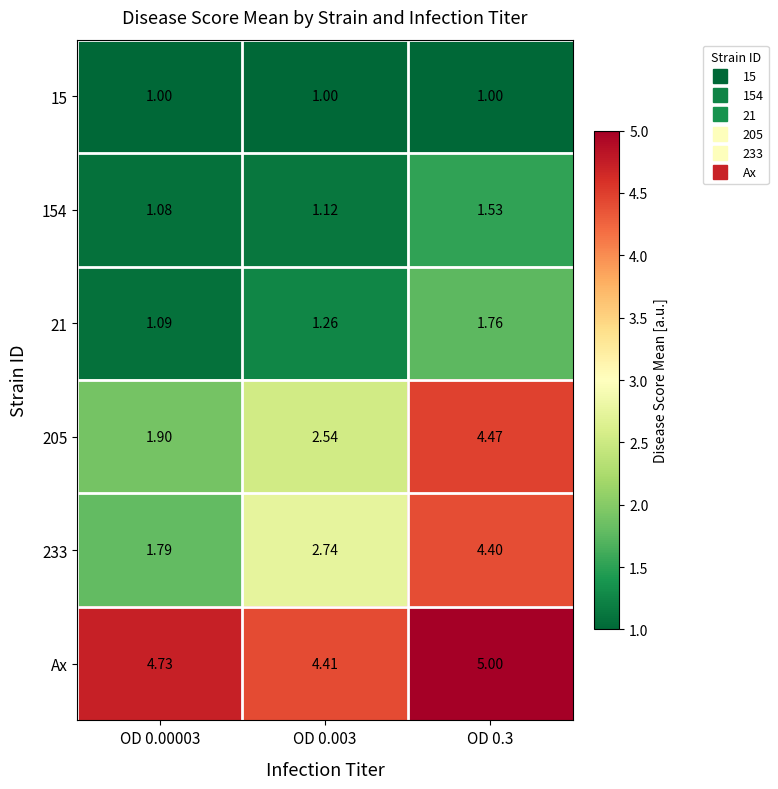

Is the value of 15 at OD 0.3 greater than the value of 205 at OD 0.003?

No